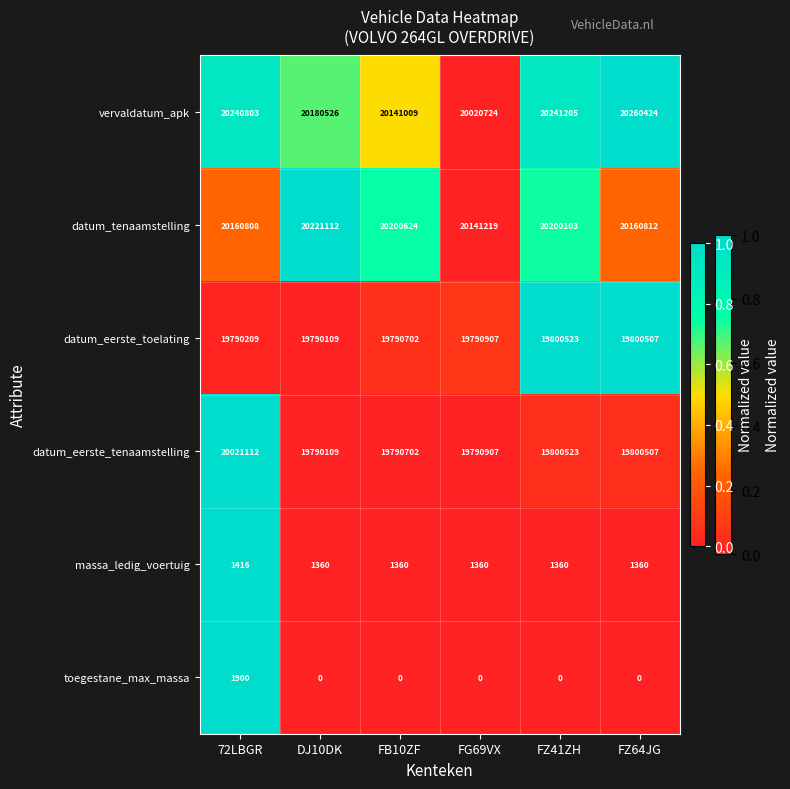

What is the maximum value for datum_eerste_toelating?

19800523